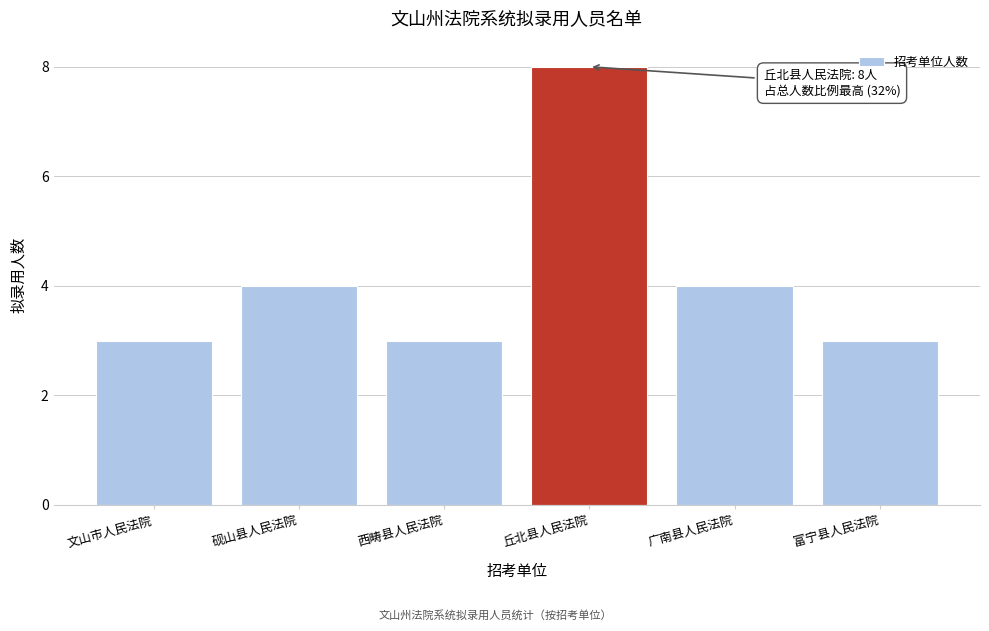

Reading right to left, extract all data points from this chart.

3	4	8	3	4	3